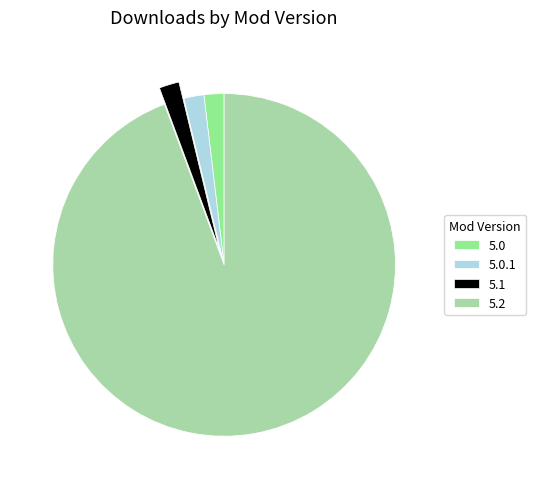

Which category has the biggest portion of the pie?

5.2